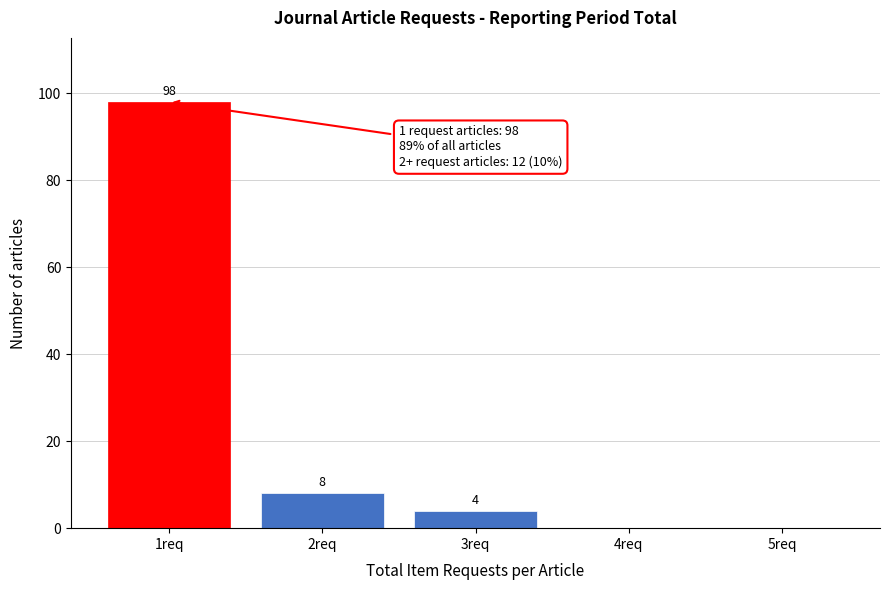

Reading right to left, transcribe all the data shown in this chart.

5req=0	4req=0	3req=4	2req=8	1req=98